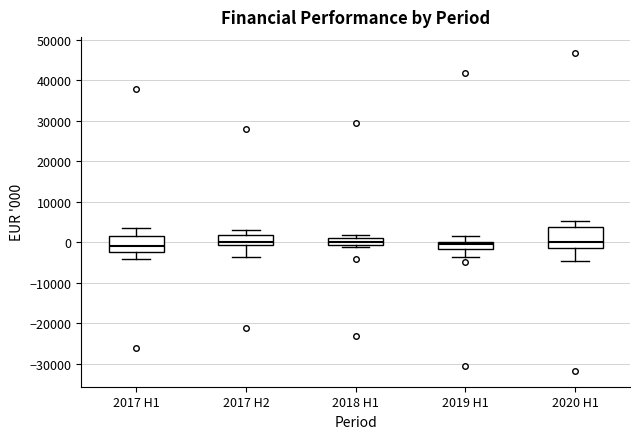

Which box is the tallest, from its lower edge to its upper edge?

2020 H1